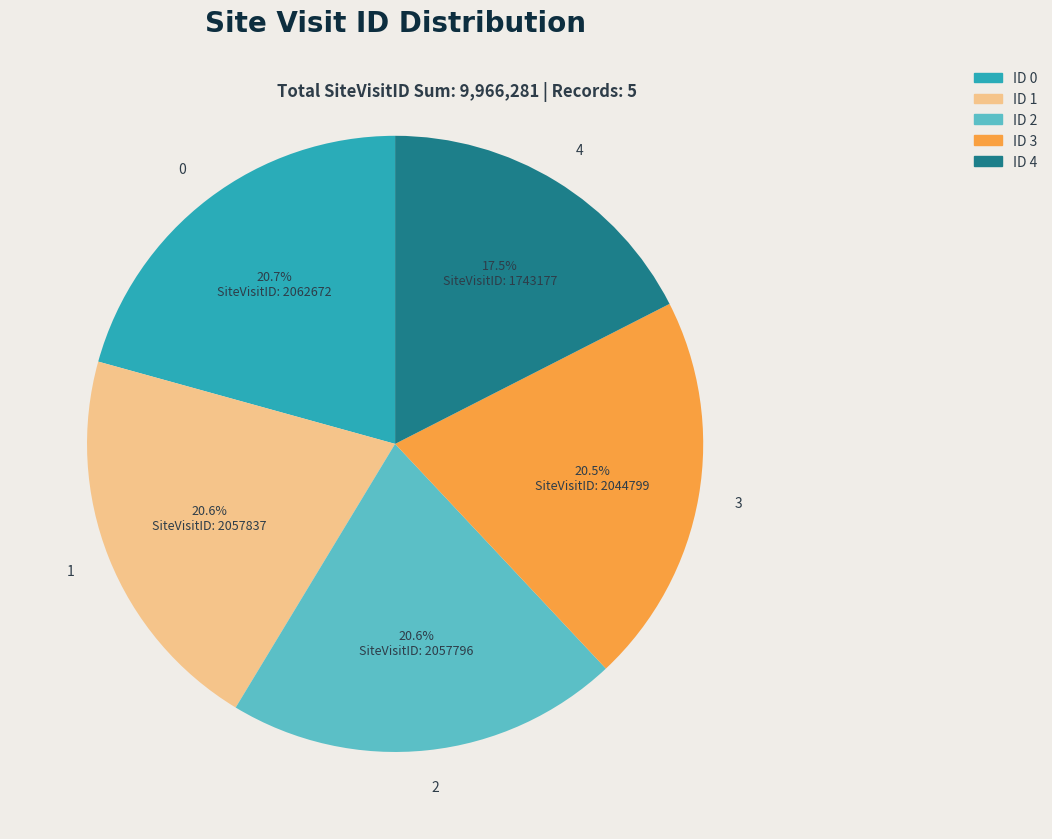

To the nearest percent, what is the combined percentage of 1 and 4?

38%